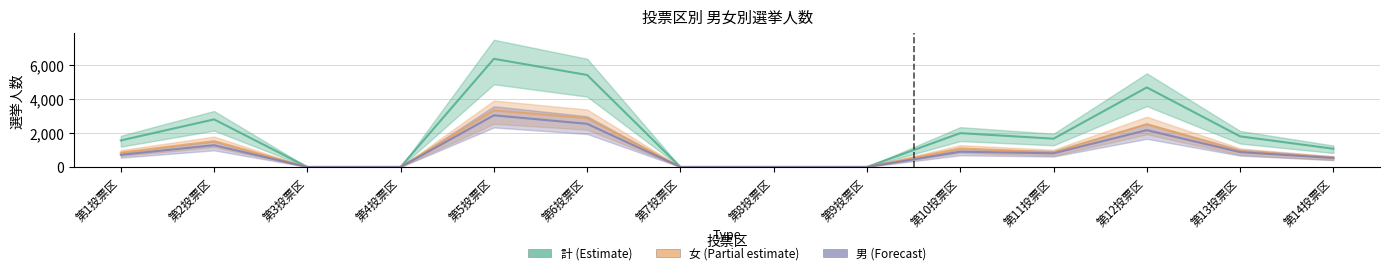

What is the total value across all series at 第2投票区?

5616.8